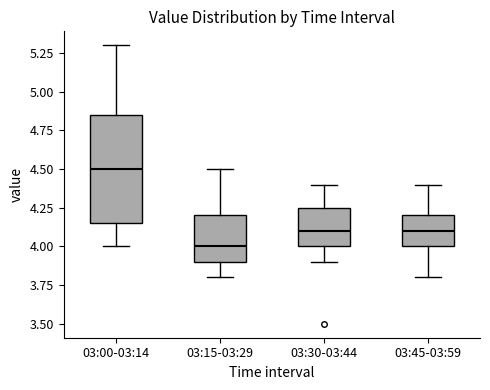

Comparing the boxes themselves (not the whiskers), which one is the tallest?

03:00-03:14